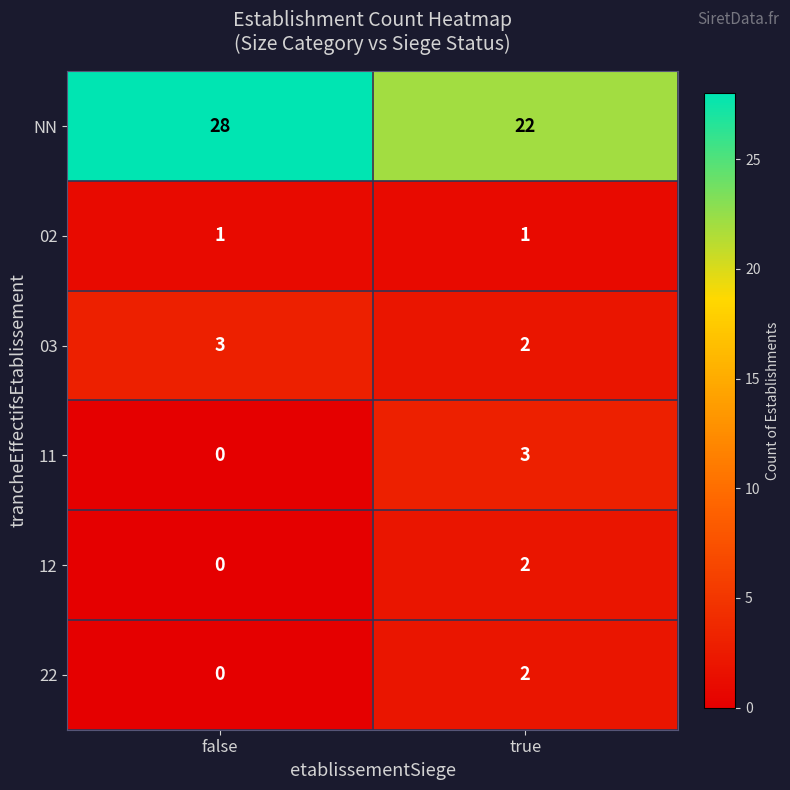

What is the difference between the NN values at true and false?

6